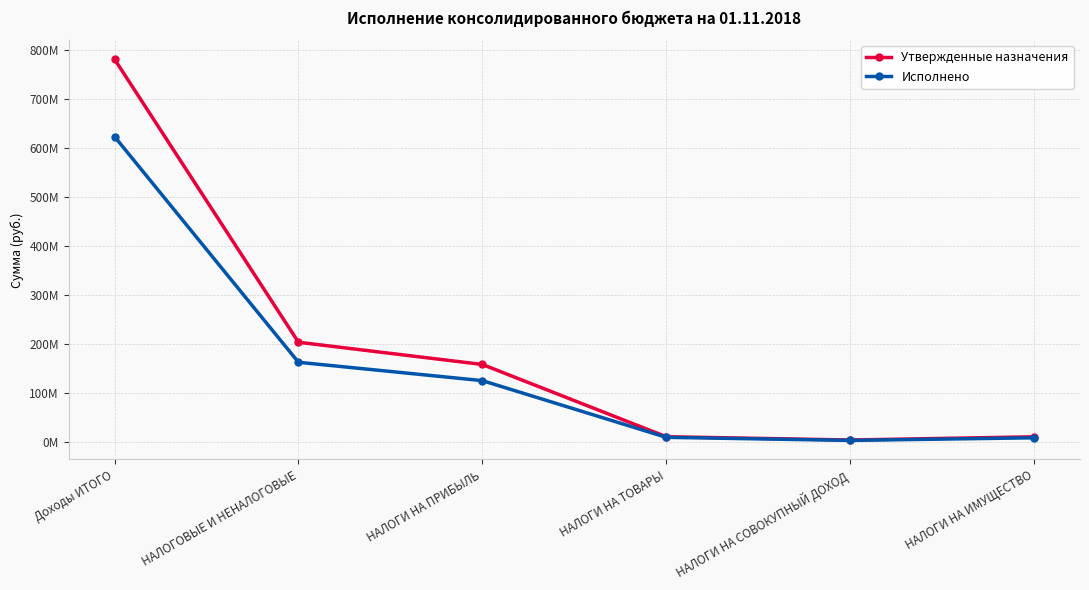

At how many categories does at least one series exceed 539896992?

1